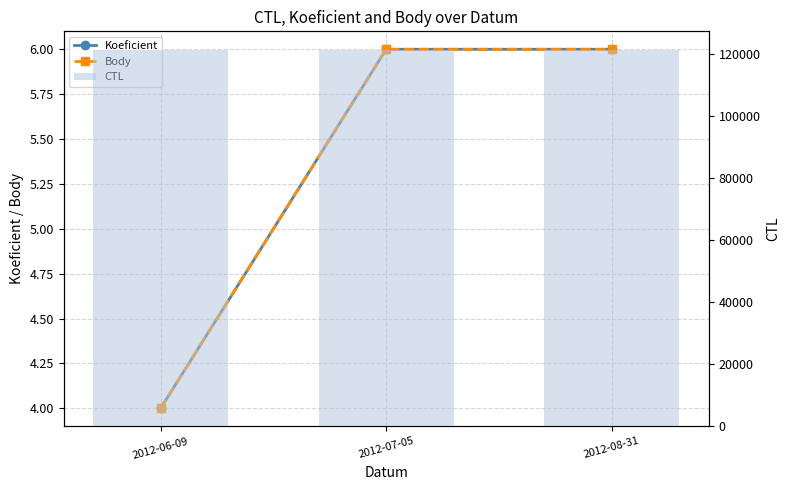

What is the sum of all Koeficient values?

16